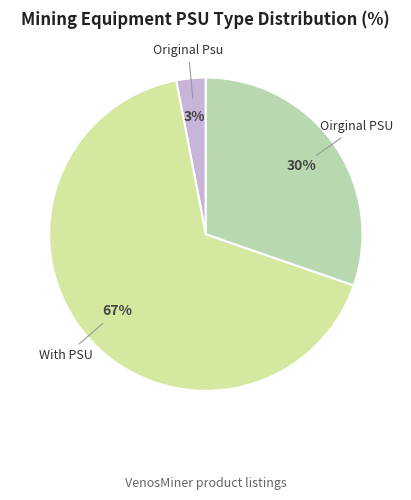

What is the ratio of the value at With PSU to the value at Oirginal PSU?

2.2